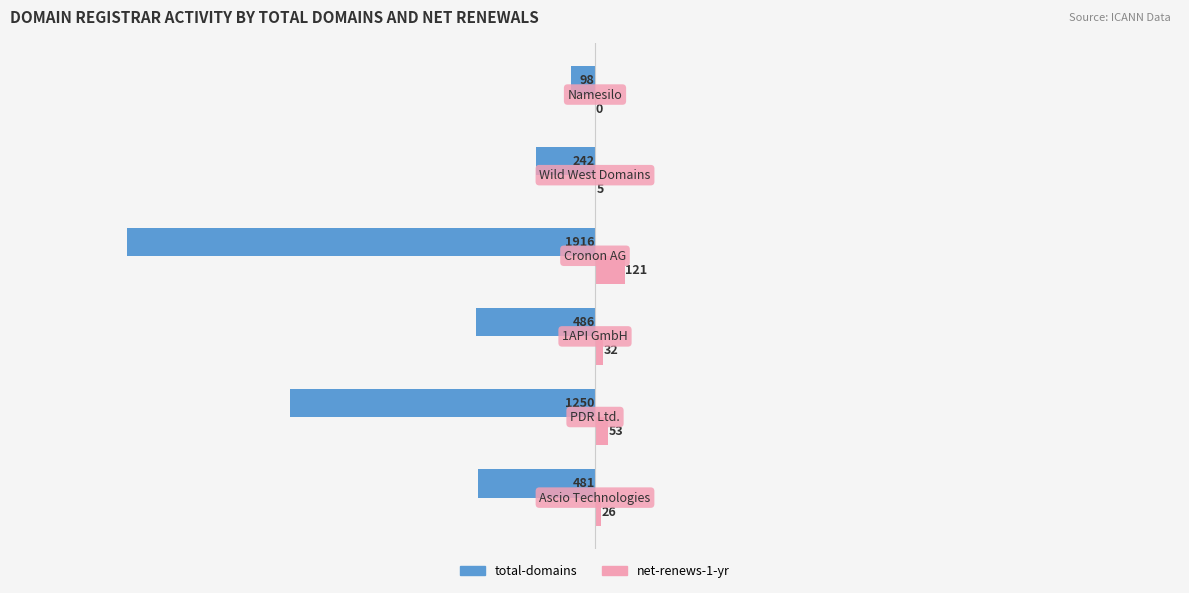

What is the sum of all net-renews-1-yr values?

237